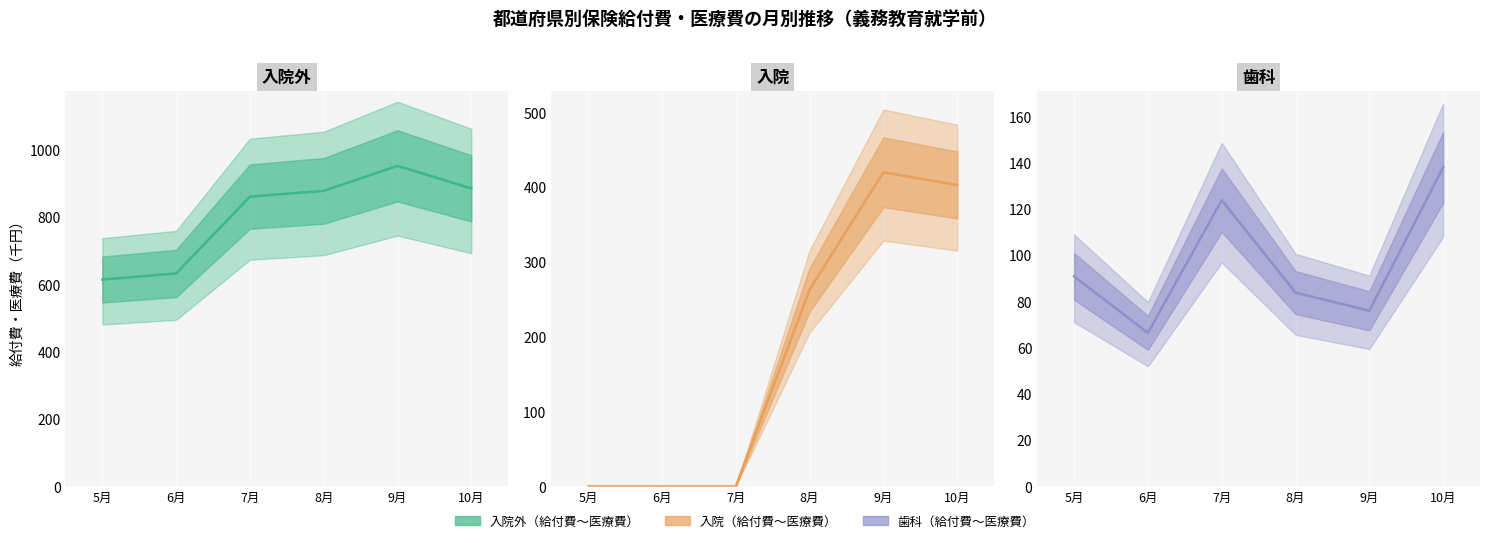

Is it true that 入院_給付費 equals 263.1 at 8月?

True